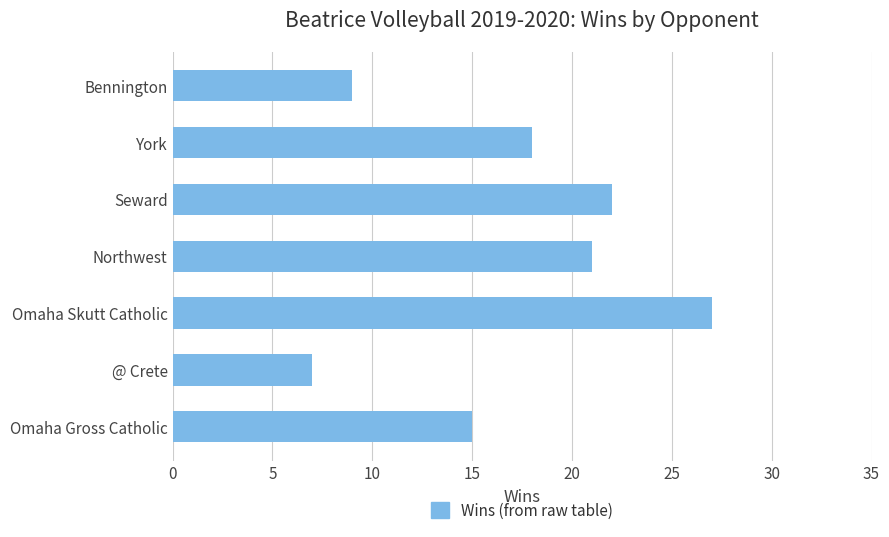

Does the chart contain stacked bars?

No